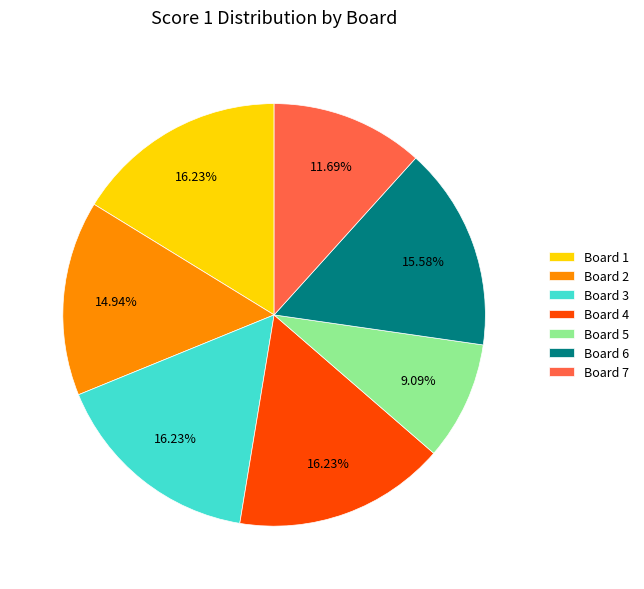

Do Board 6 and Board 1 together represent more than half of the pie?

No